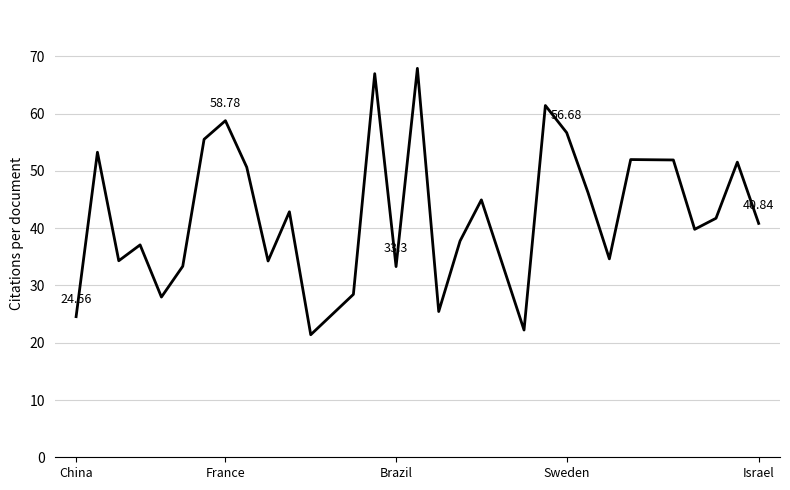

What is the difference between the maximum and minimum values?

46.5